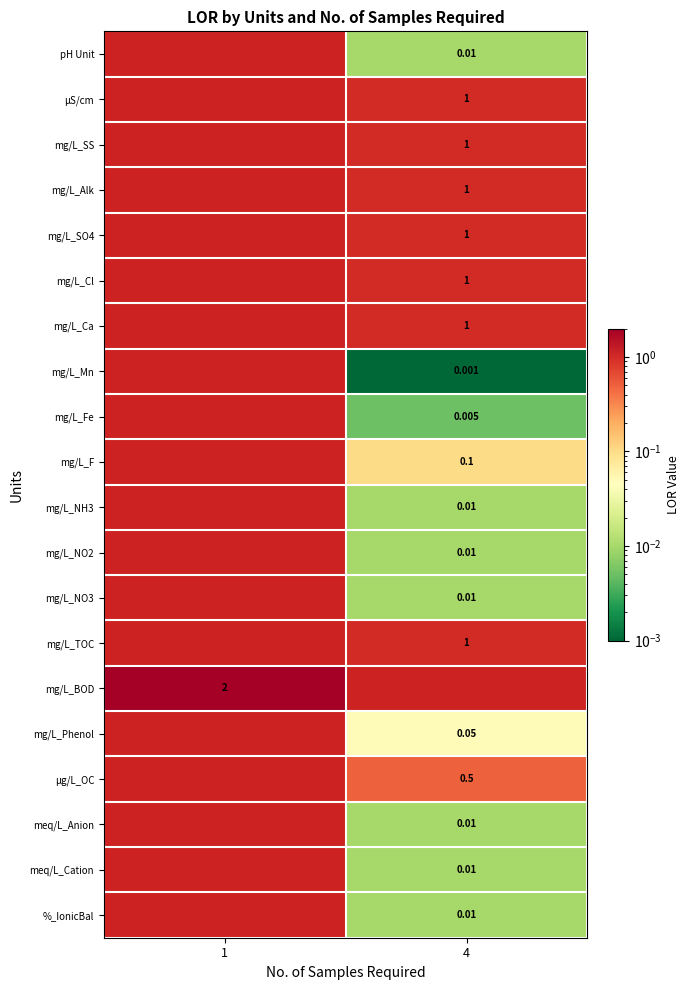

Is the value of mg/L_SO4 at 1 greater than the value of mg/L_NO3 at 1?

No